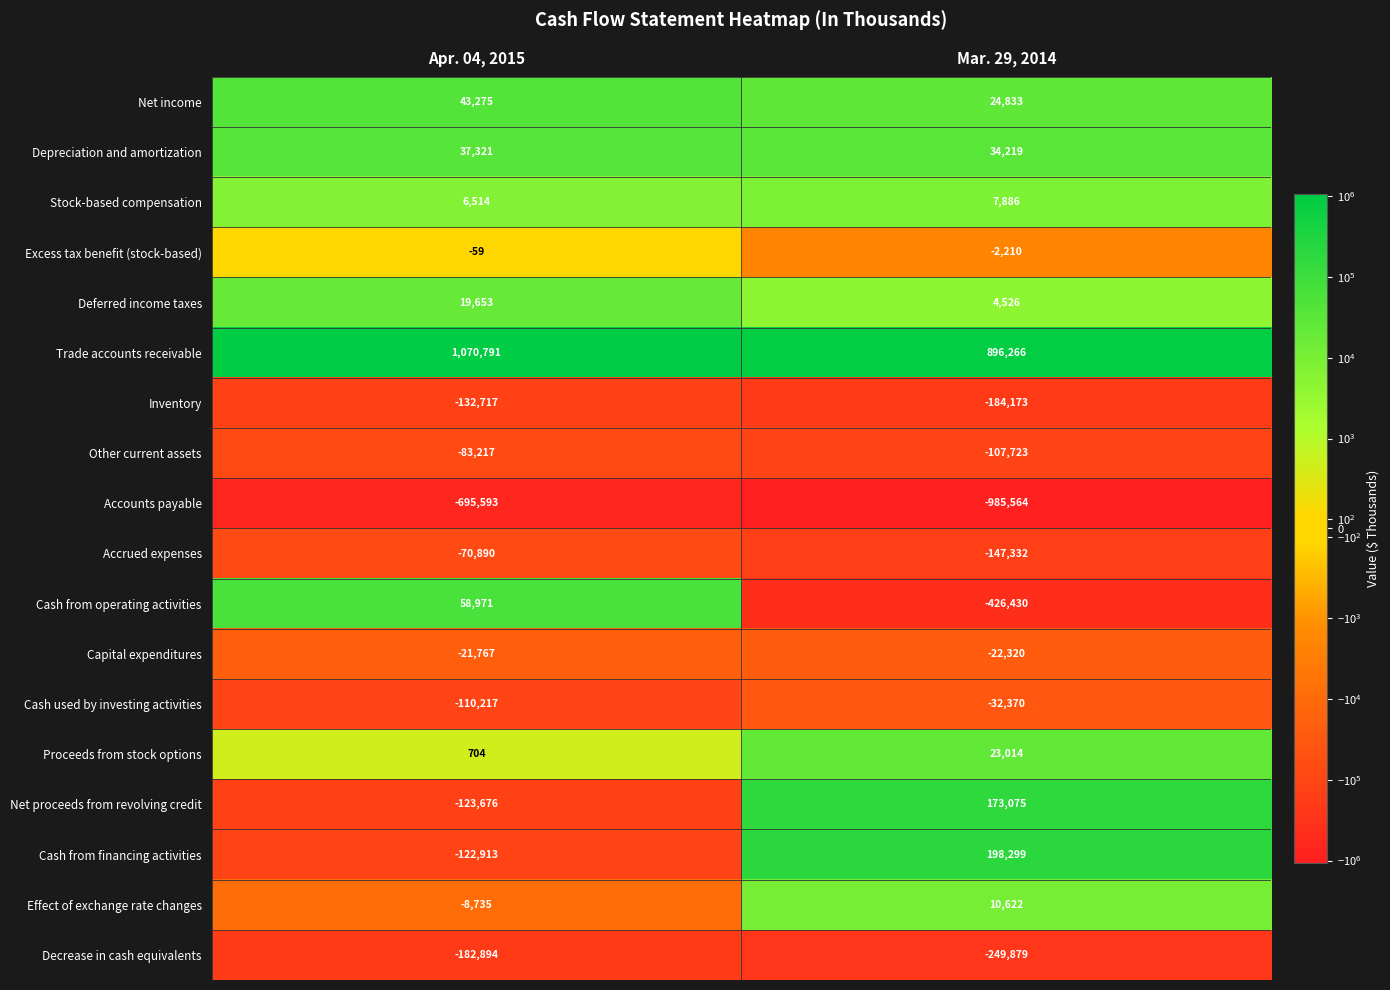

Which category has the lowest value across all series?

Mar. 29, 2014